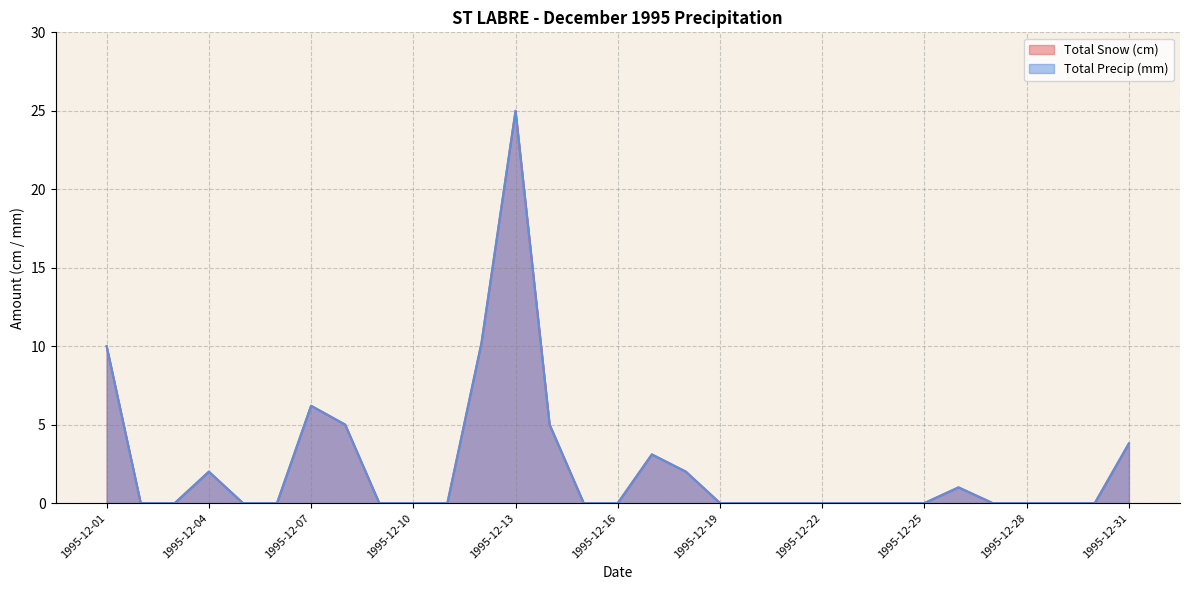

Where is the first local maximum for Total Snow (cm)?

1995-12-04